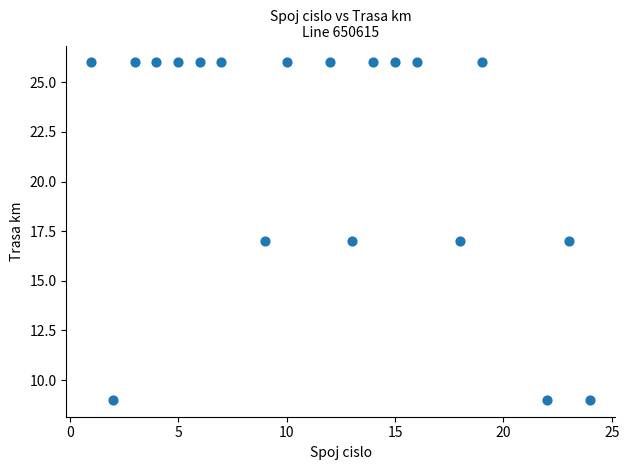

What is the range of X values (max minus min)?

23